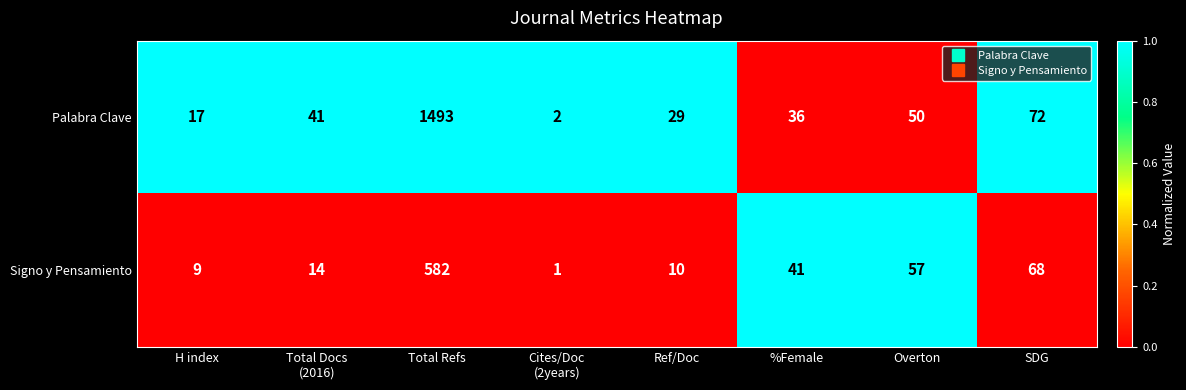

Reading right to left, list all the values displayed in this chart.

Palabra Clave: 72	50	36	29	2	1493	41	17
Signo y Pensamiento: 68	57	41	10	1	582	14	9